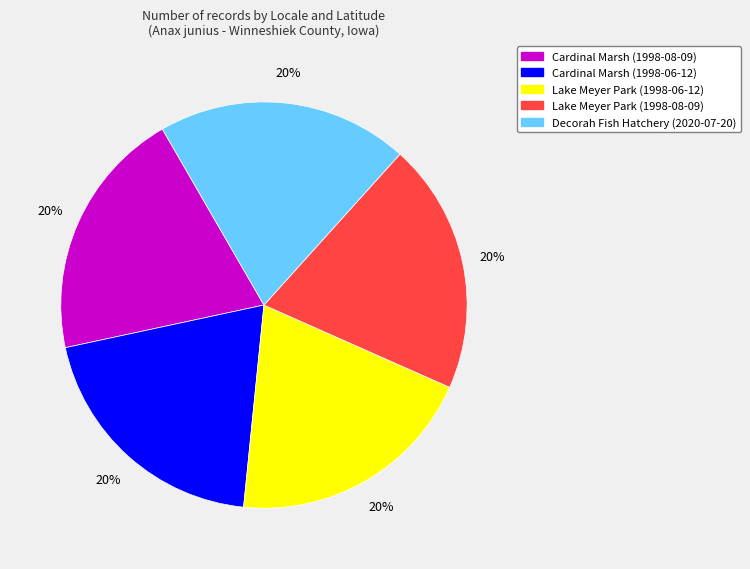

To the nearest percent, what is the average slice percentage?

20%